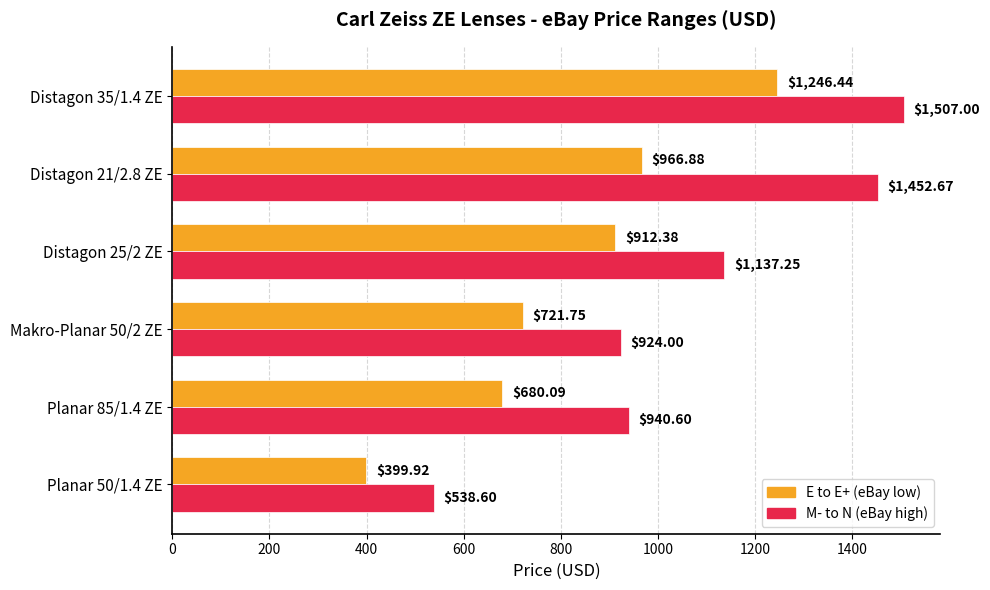

Rank the series by their maximum value, from lowest to highest.

E to E+ (eBay low), M- to N (eBay high)